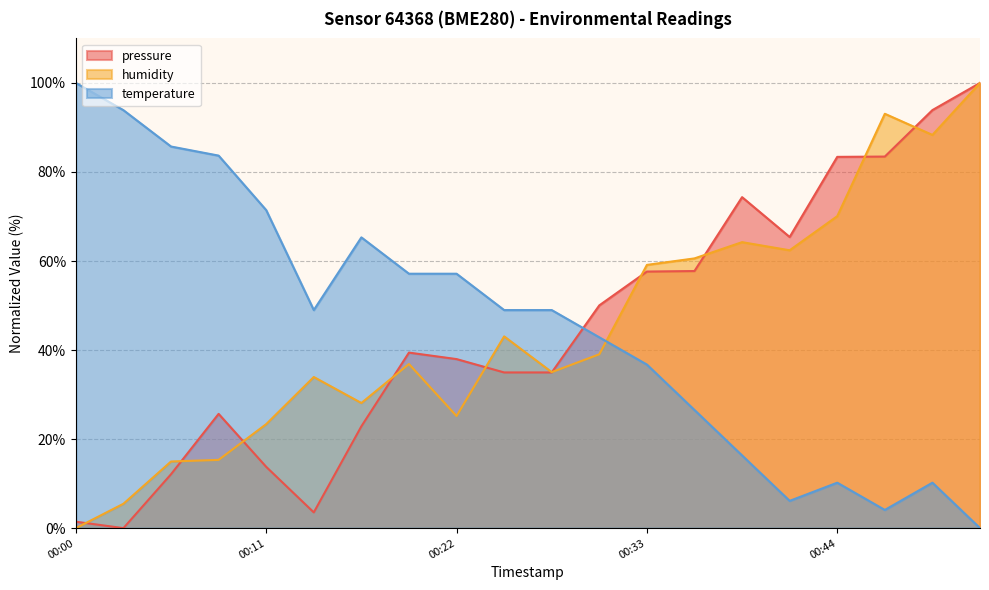

Is it true that pressure equals 3.5 at 2023-02-23T00:14:12?

True